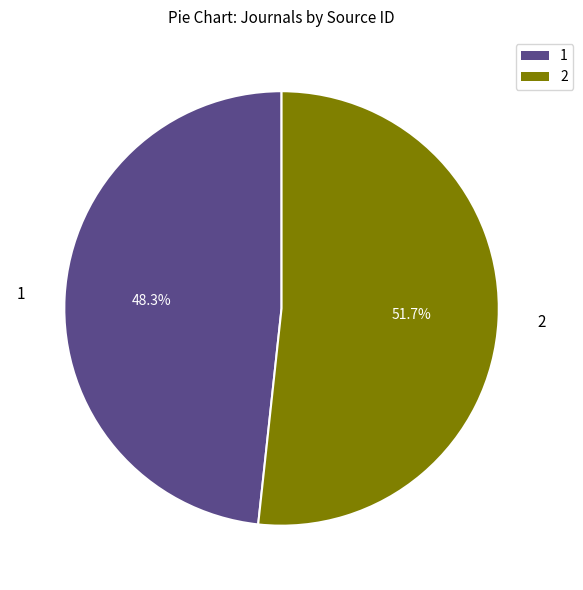

Count the number of slices in the pie.

2